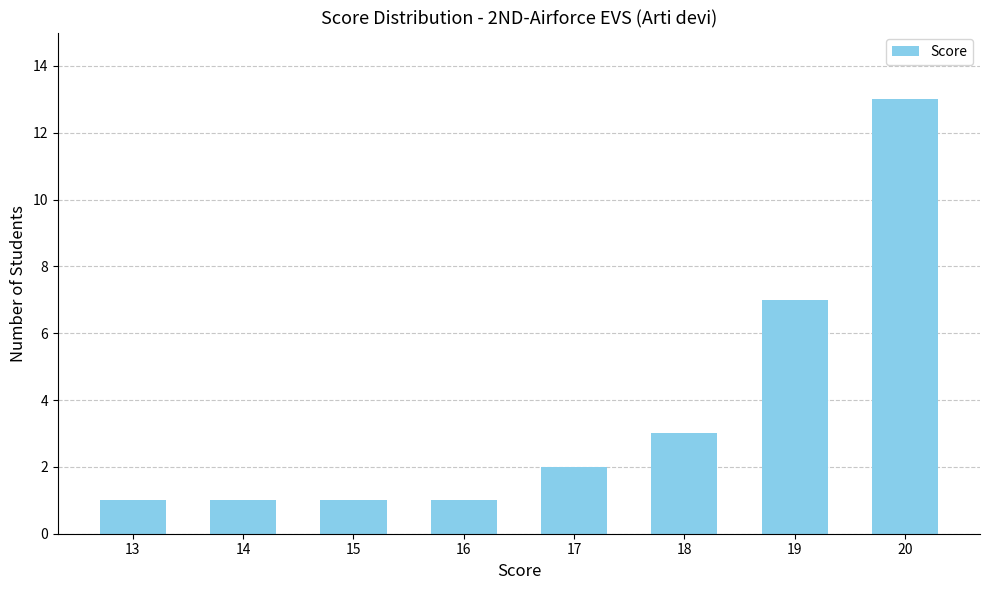

True or false: the data shows 2 at 16.

False